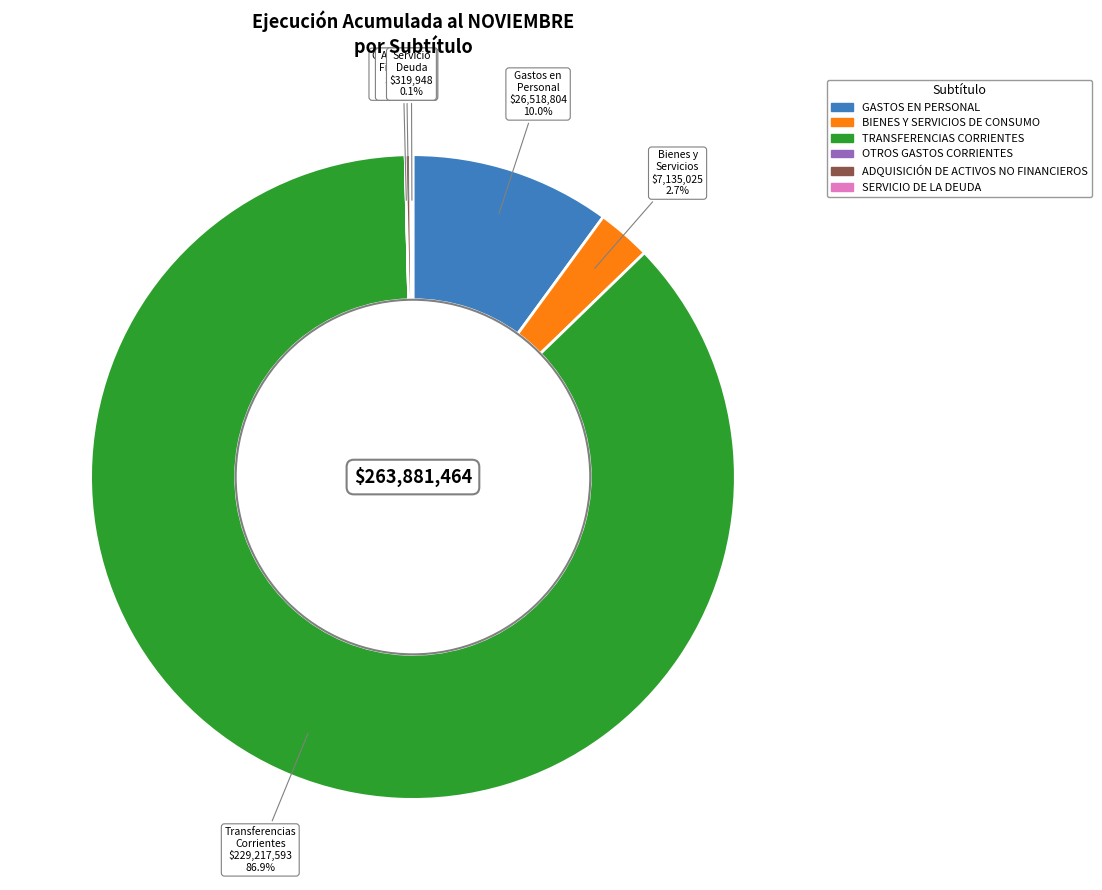

Is there any slice that represents more than half of the pie?

Yes